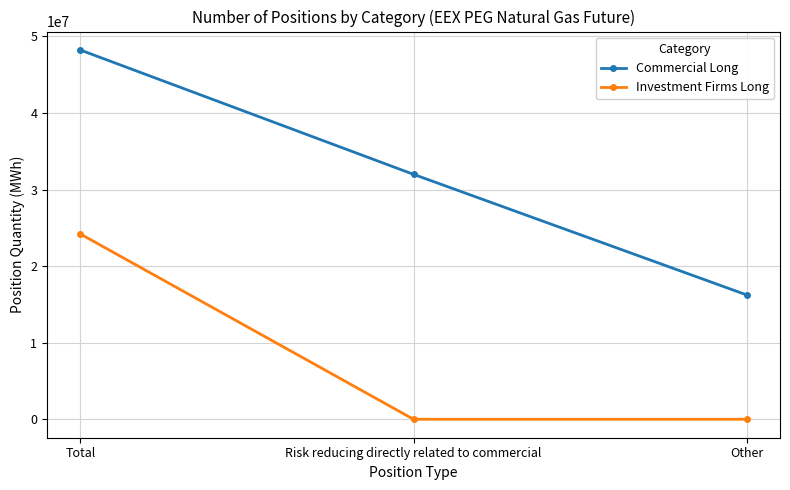

What position from the right is Total?

3